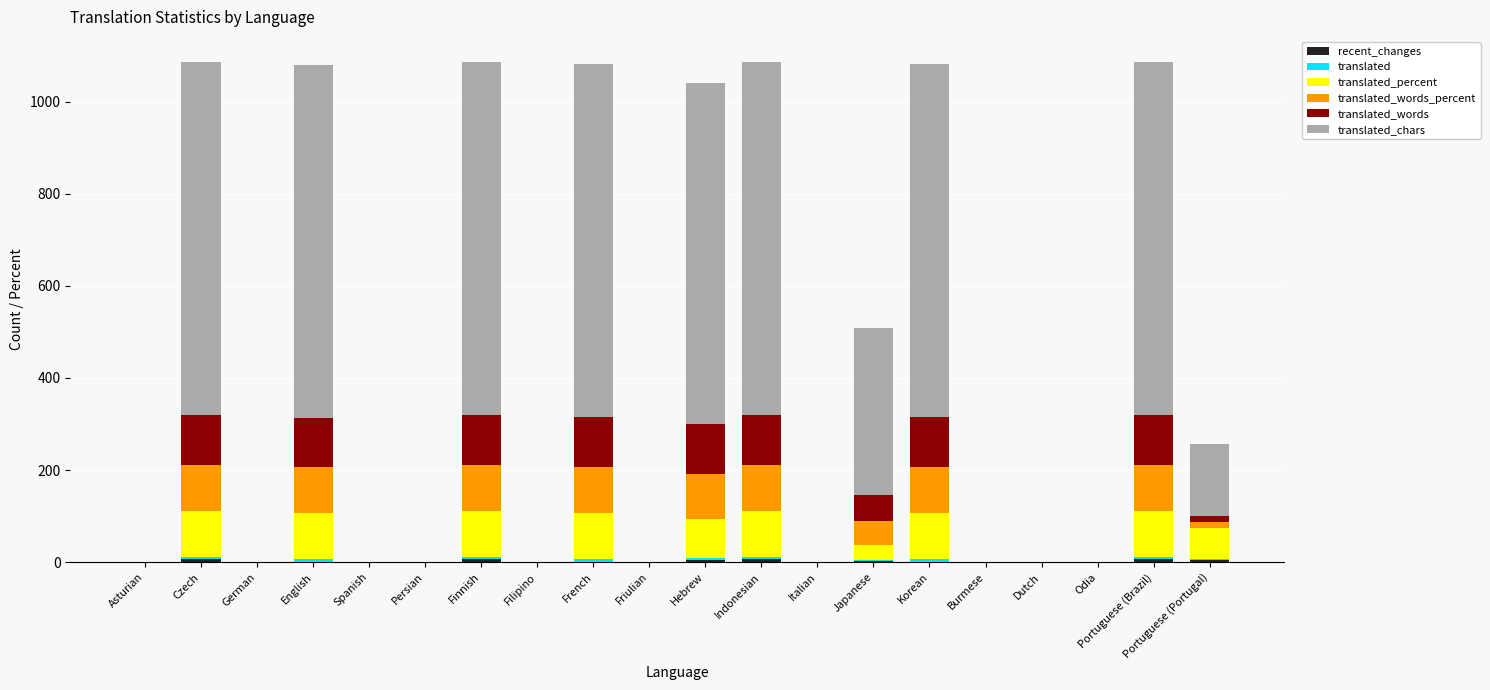

True or false: translated has a value of 1.9 at Portuguese (Portugal).

False